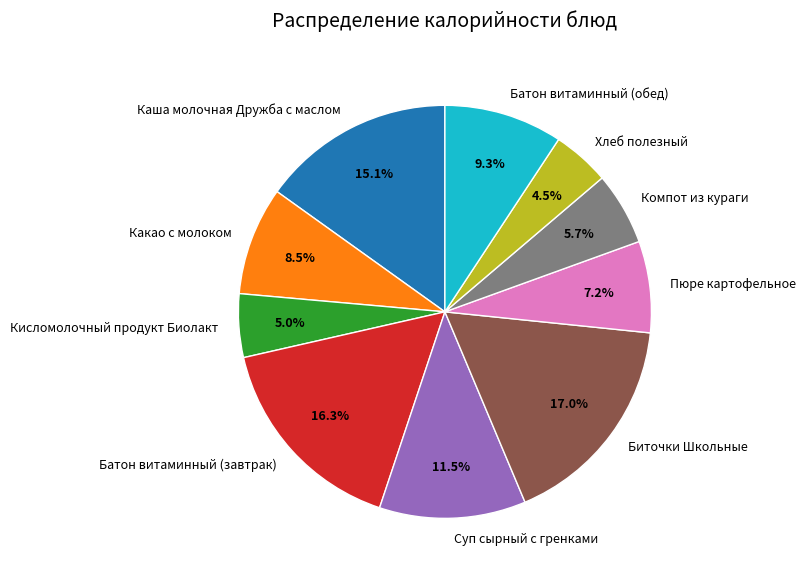

The Каша молочная Дружба с маслом slice represents 15% of the pie. True or false?

True